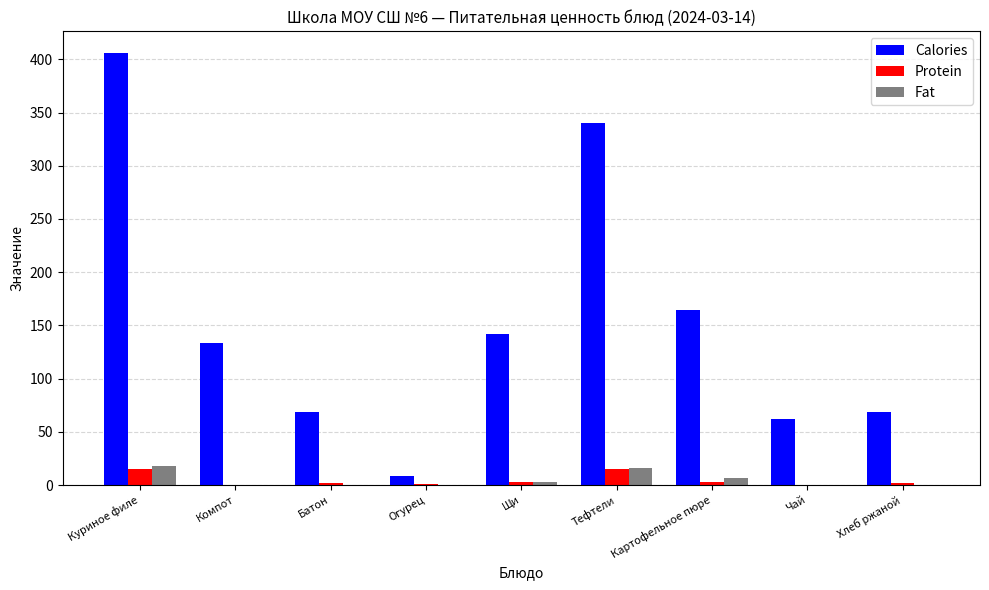

Which series changed the most between Куриное филе and Батон?

Calories